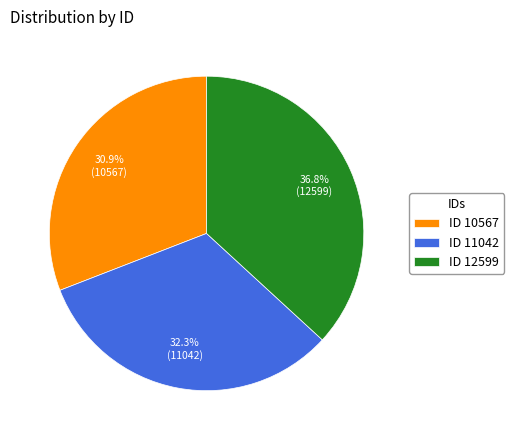

Is there any slice that represents more than half of the pie?

No